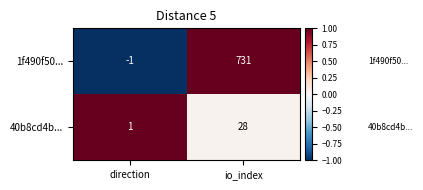

True or false: 40b8cd4b... has a value of 1 at direction.

True